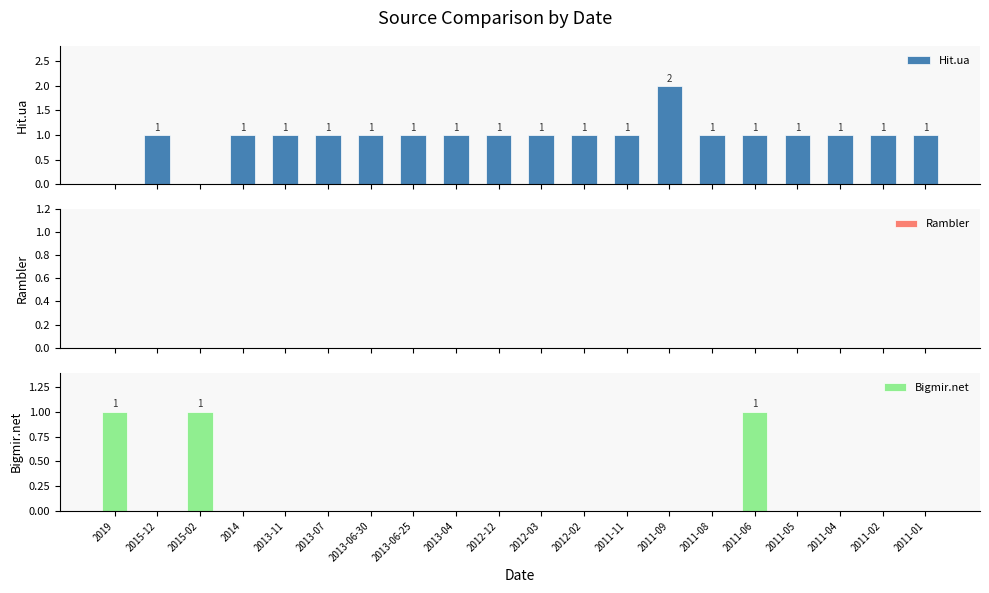

What position from the left is 2019?

1